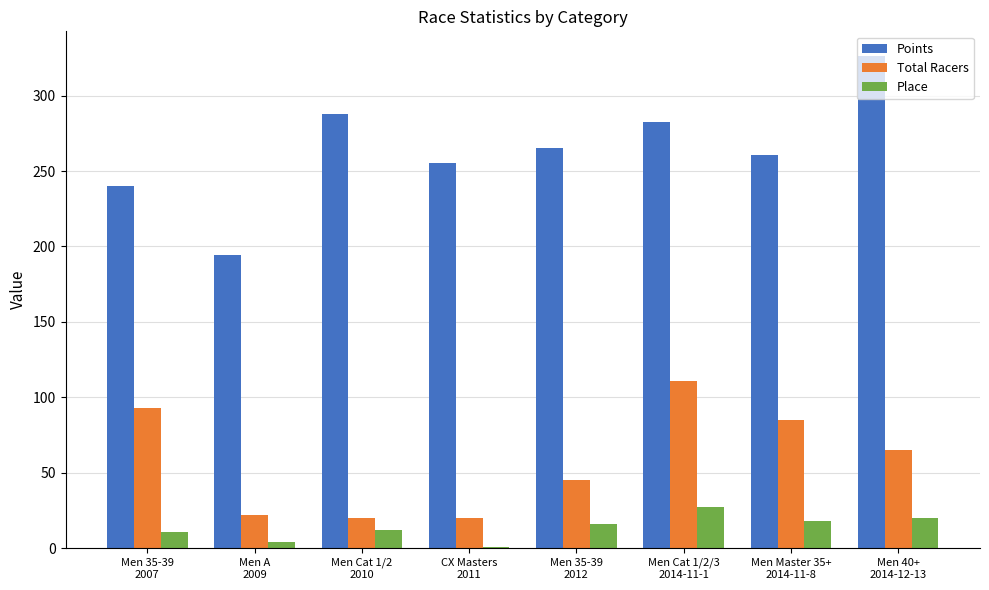

What is the sum of all Total Racers values?

461.0